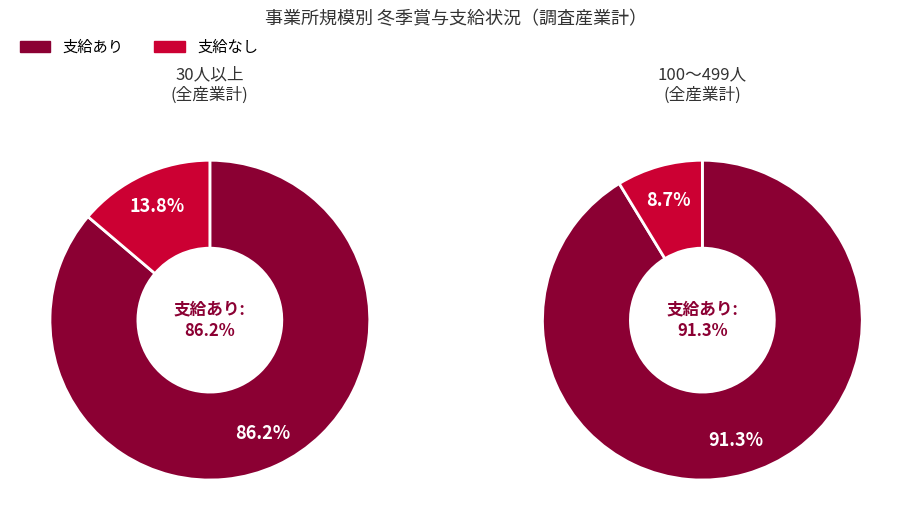

Count the number of slices in the pie.

4